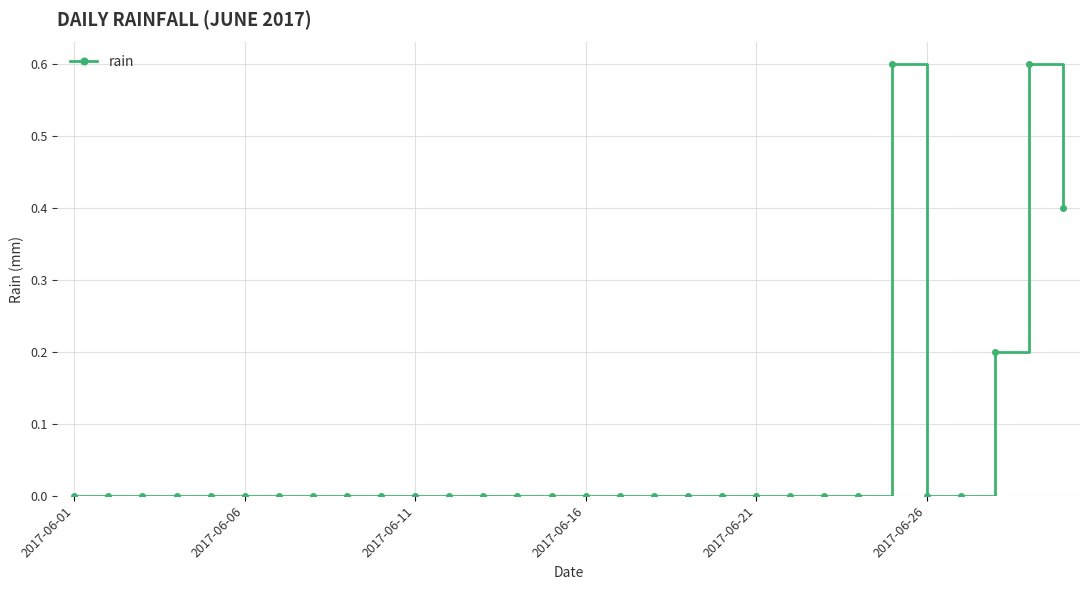

What is the maximum value shown in the chart?

0.6